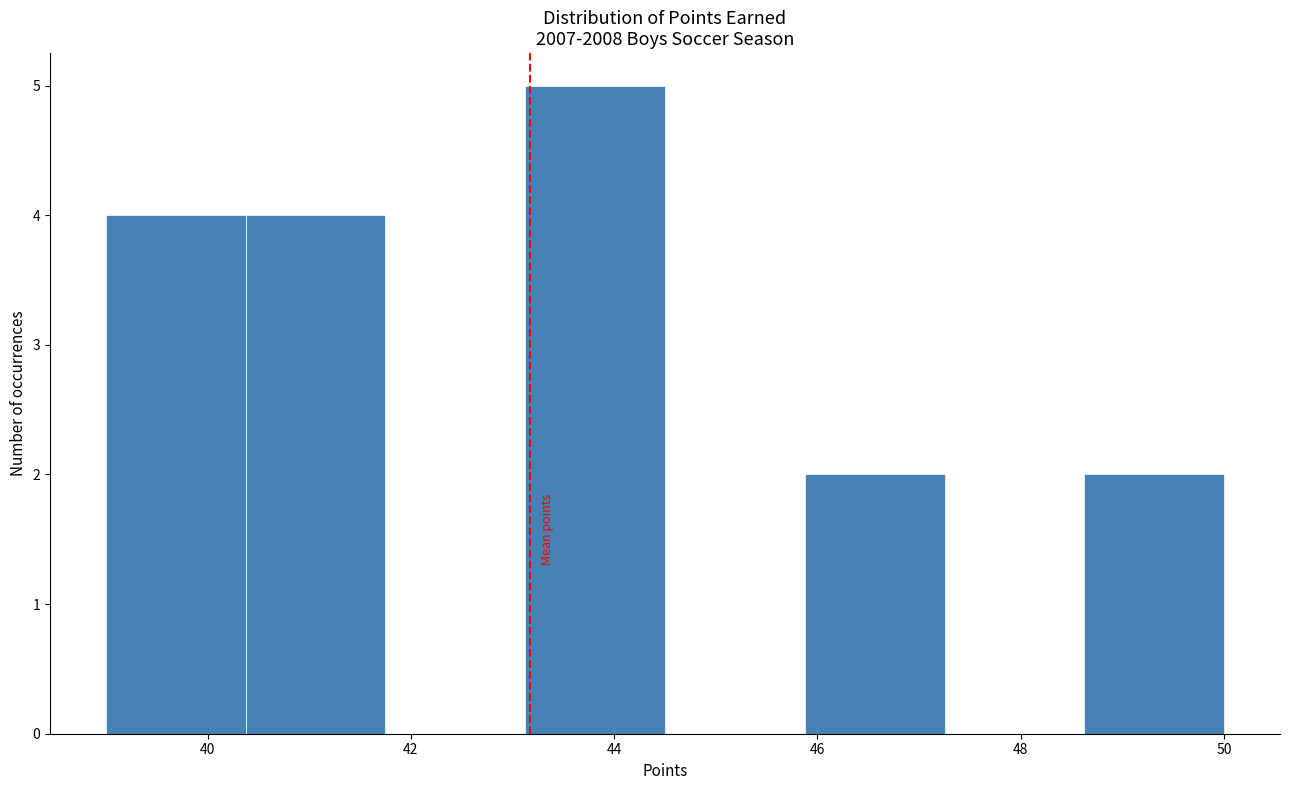

Over which range of the x-axis is the bar tallest?

43.2 to 44.6